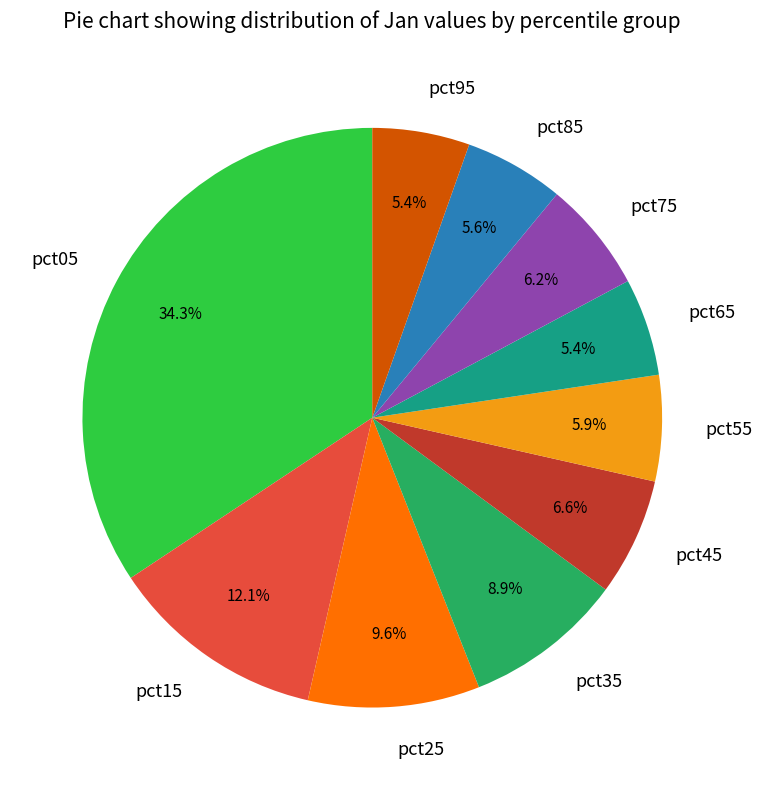

Count the number of slices in the pie.

10